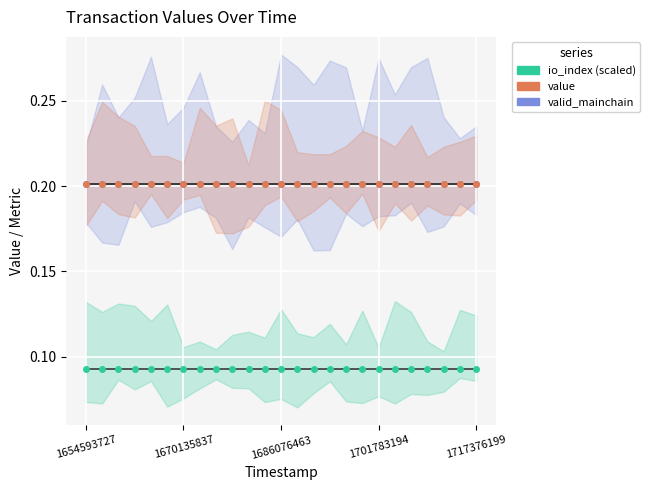

True or false: io_index (scaled) has a value of 0.0 at 17.

False